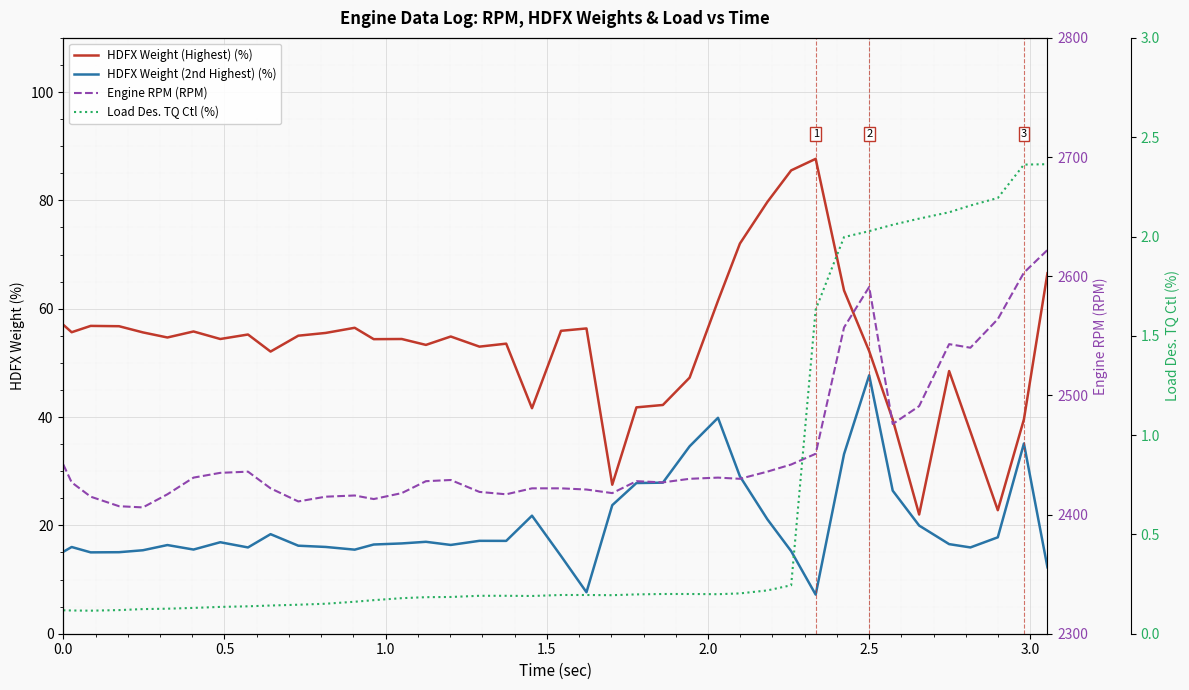

How many lines are shown in the chart?

4